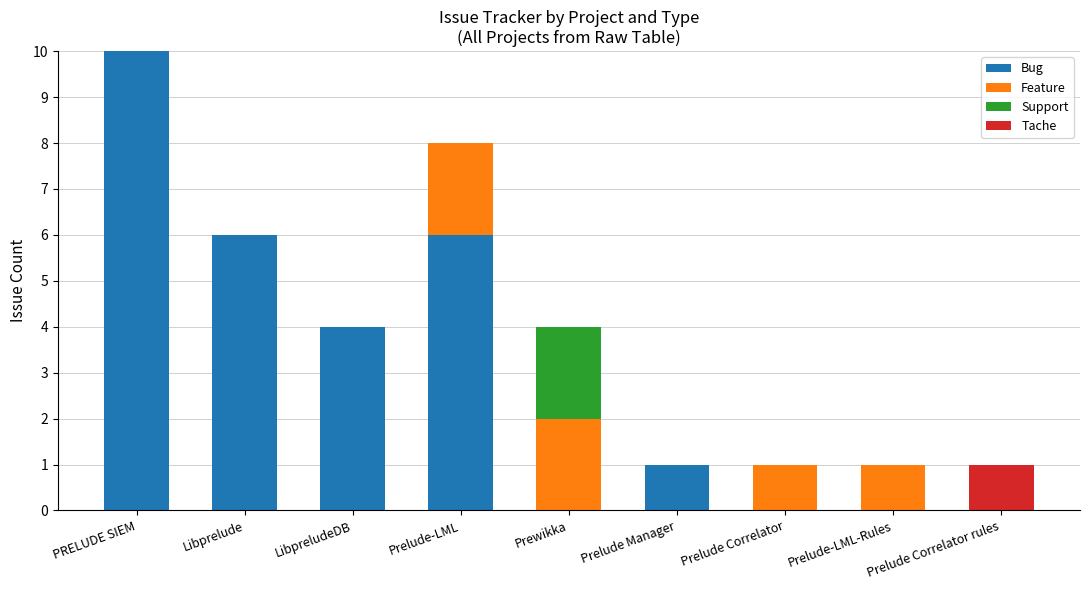

What is the total value across all series at PRELUDE SIEM?

10